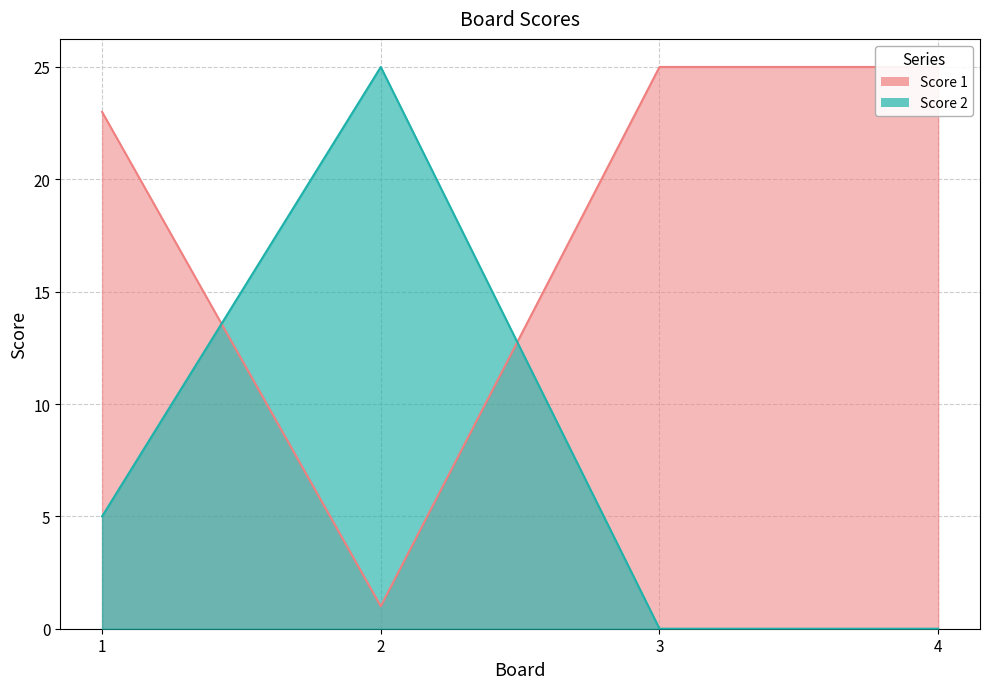

What is the greatest value displayed?

25